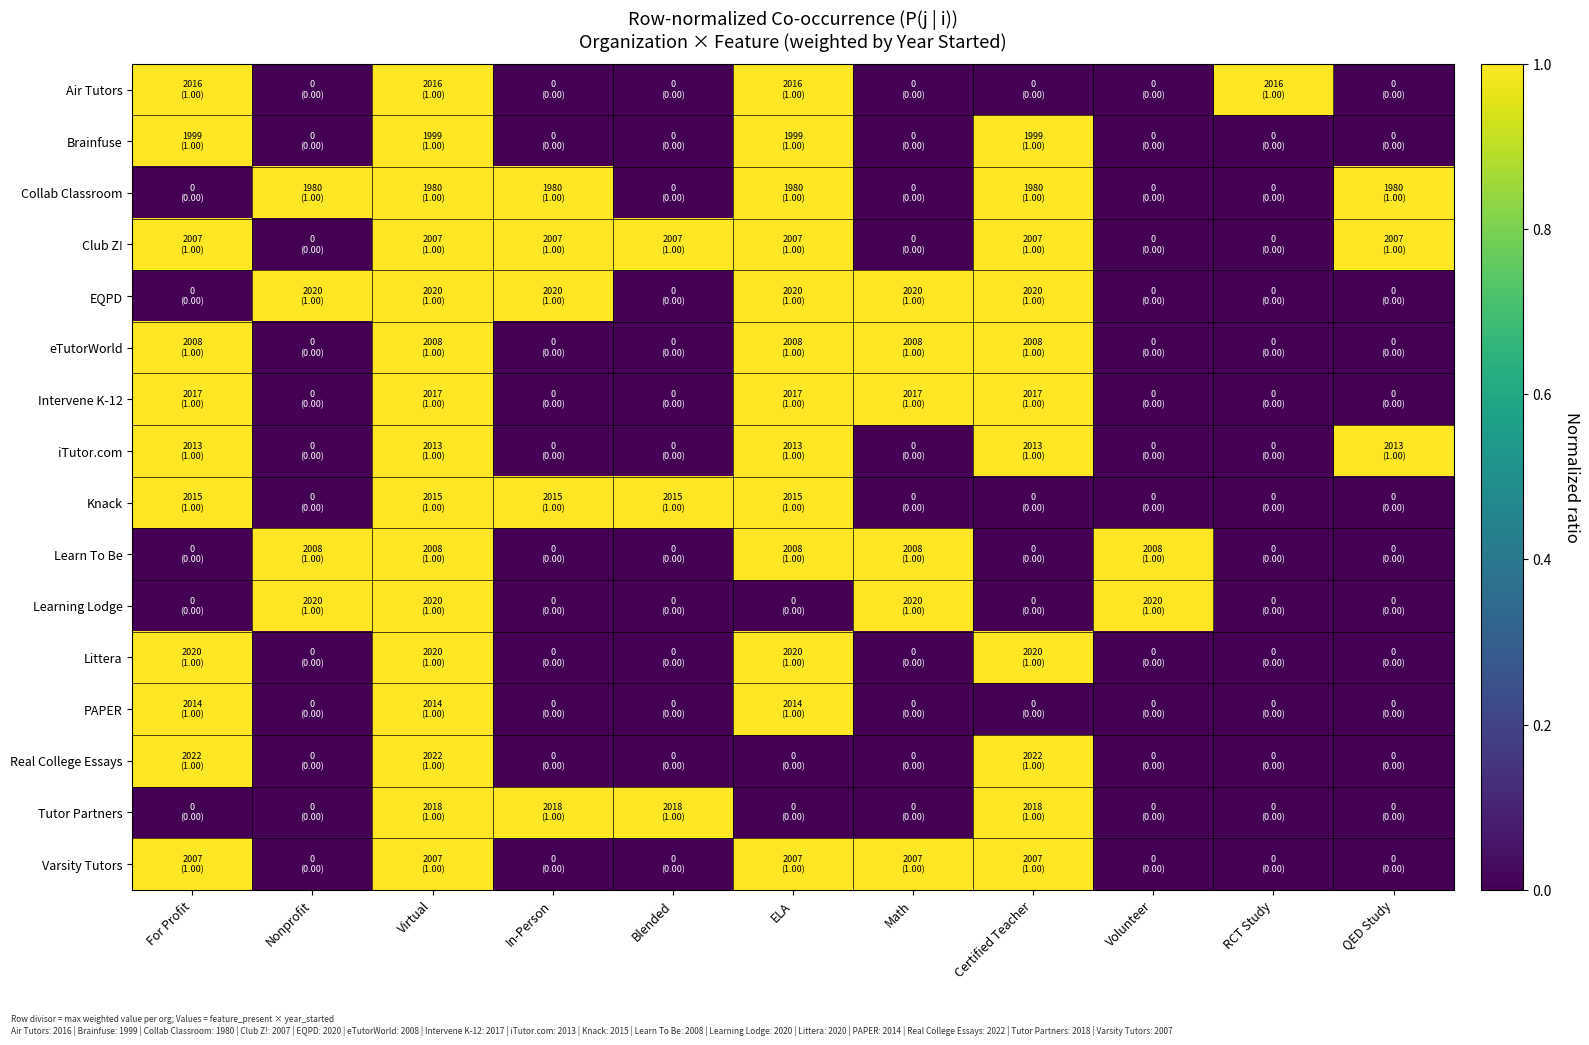

At which category is the sum across all series the highest?

Virtual